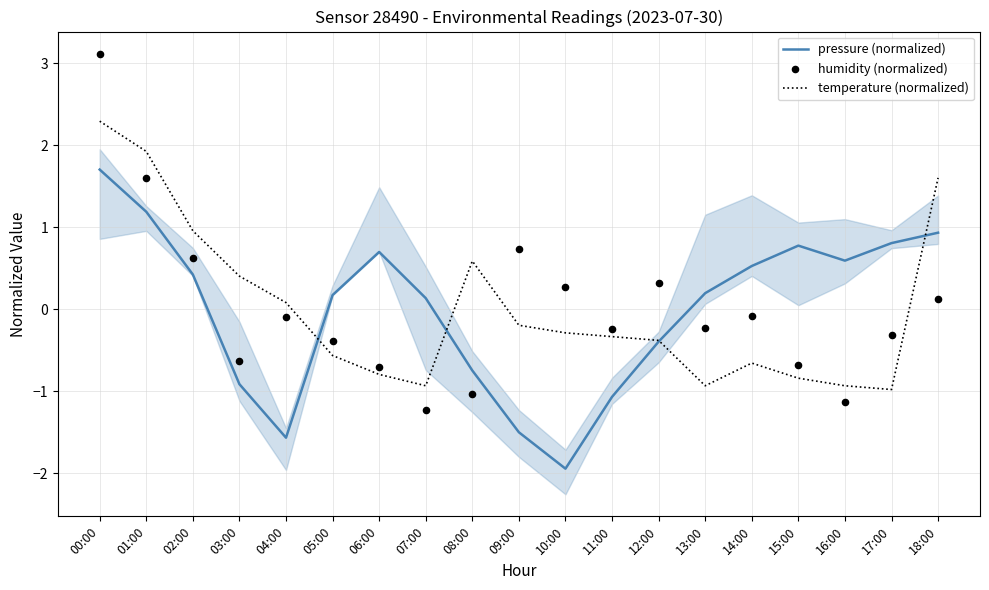

Which series has the largest Y range (max minus min)?

humidity (normalized)